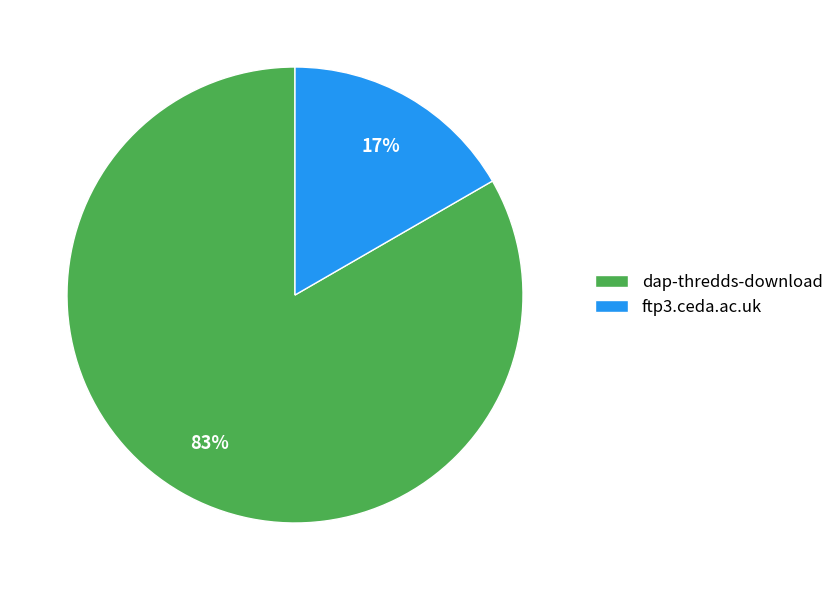

Is it true that dap-thredds-download is 83% of the pie?

True